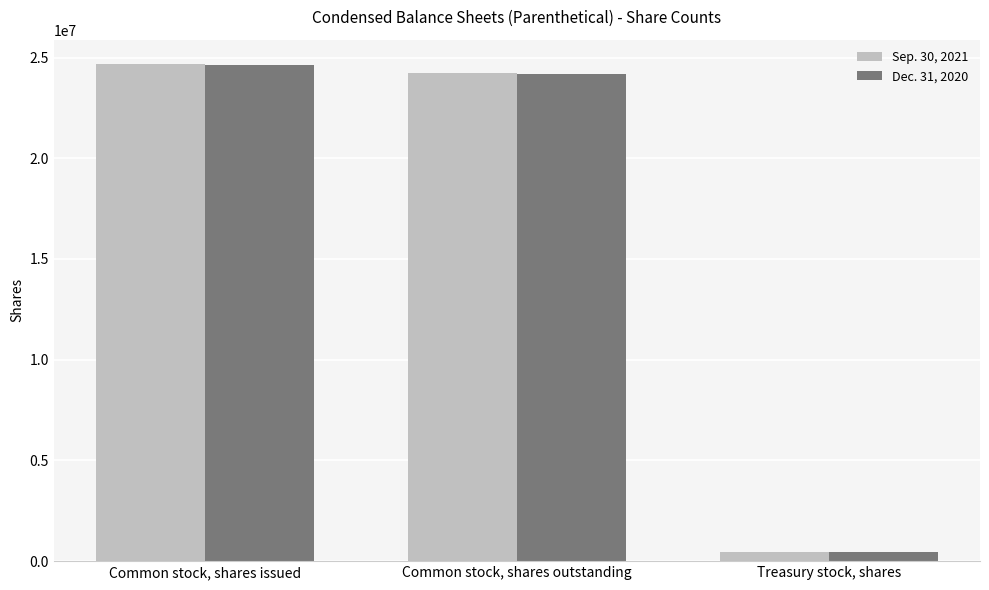

True or false: Sep. 30, 2021 has a value of 24209556 at Common stock, shares outstanding.

True